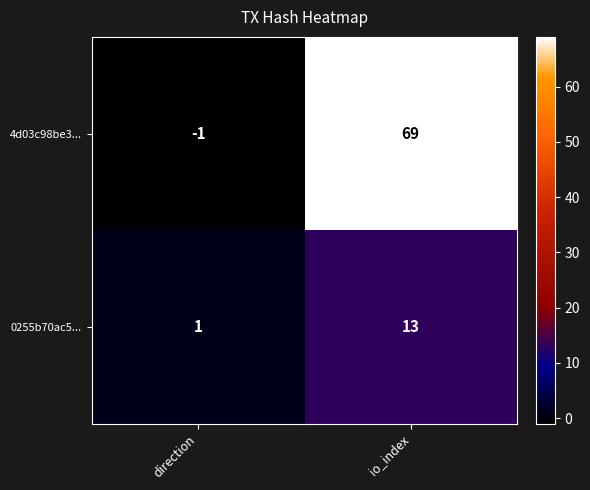

List the series in order of their overall mean, lowest first.

0255b70ac5..., 4d03c98be3...